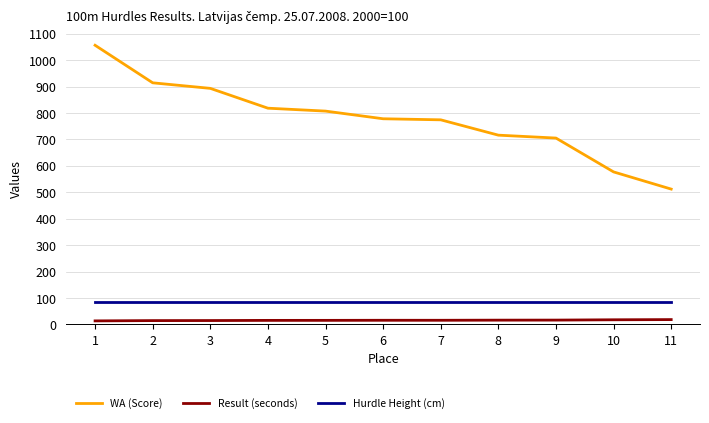

What value does the WA (Score) series have at 6?

778.0